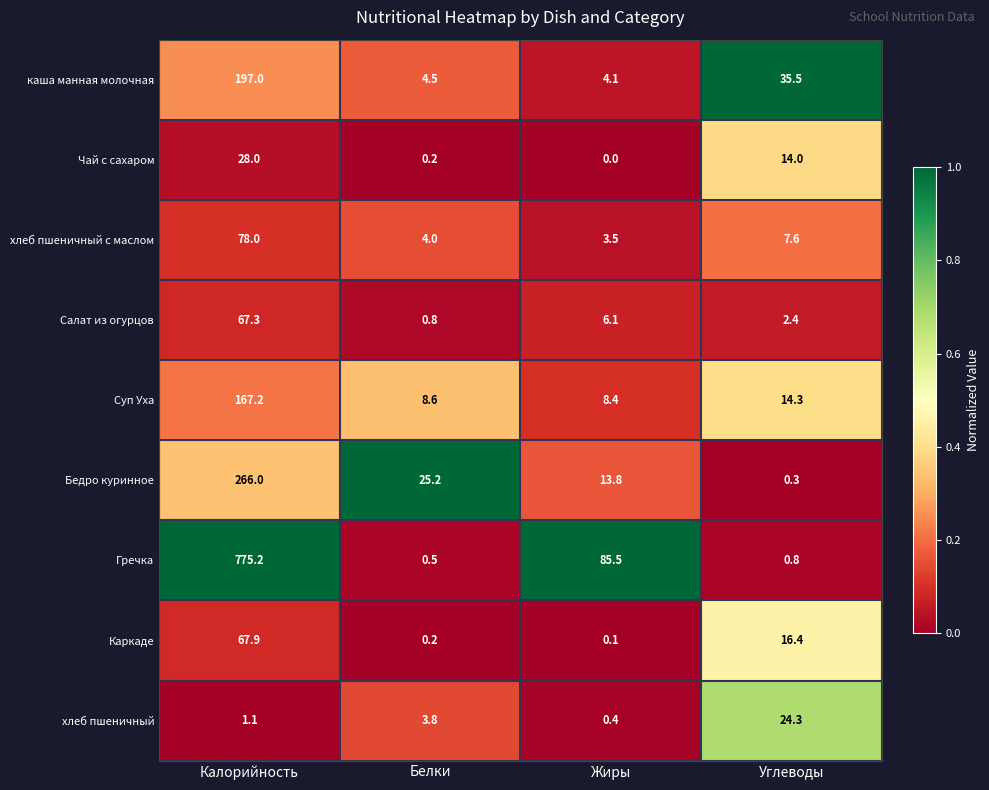

Where is Гречка nearest to the value 387?

Жиры